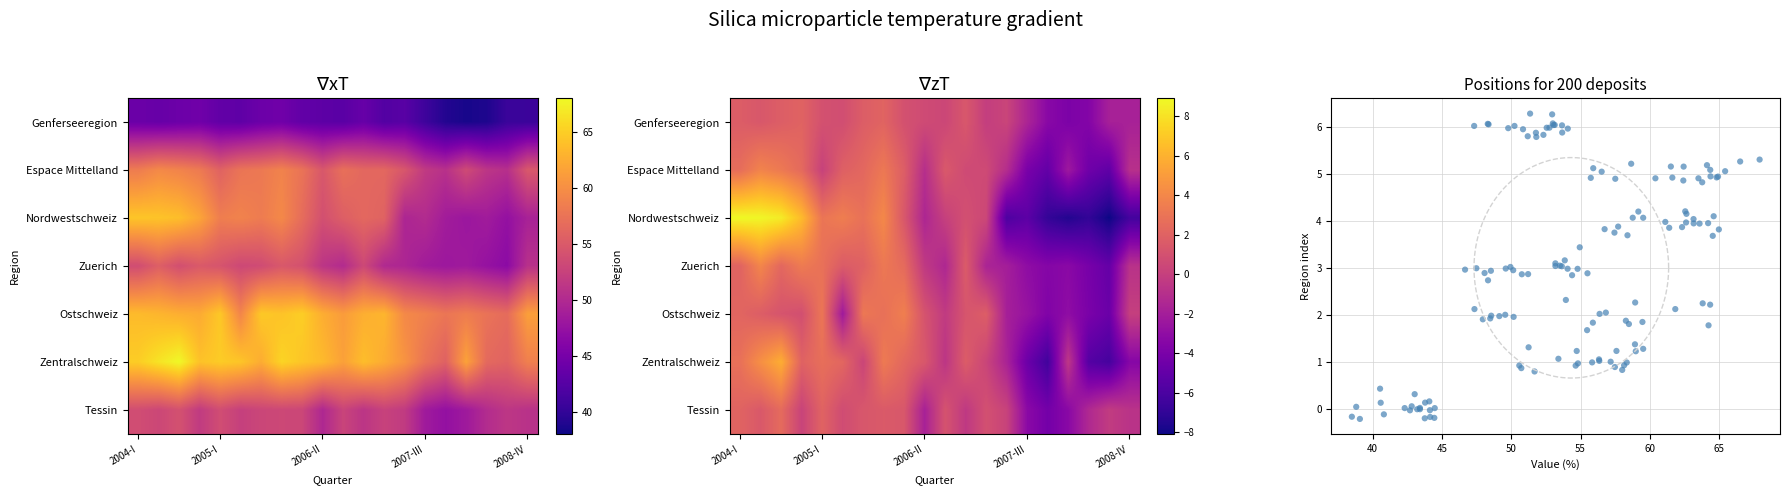

Read the Zuerich value at 2004-I.

2.1